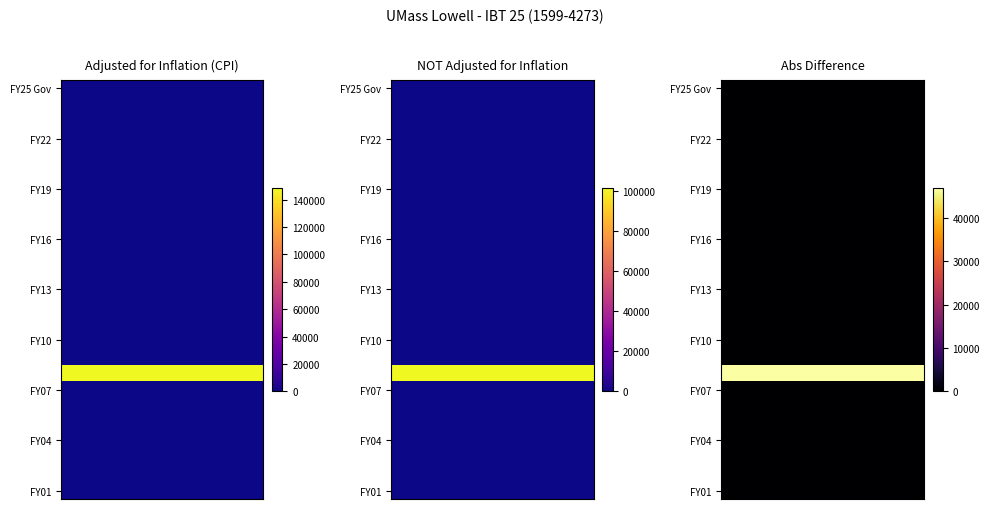

Rank the categories by NOT adjusted for inflation value from highest to lowest.

FY08, FY25 Gov, FY24, FY23, FY22, FY21, FY20, FY19, FY18, FY17, FY16, FY15, FY14, FY13, FY12, FY11, FY10, FY09, FY07, FY06, FY05, FY04, FY03, FY02, FY01